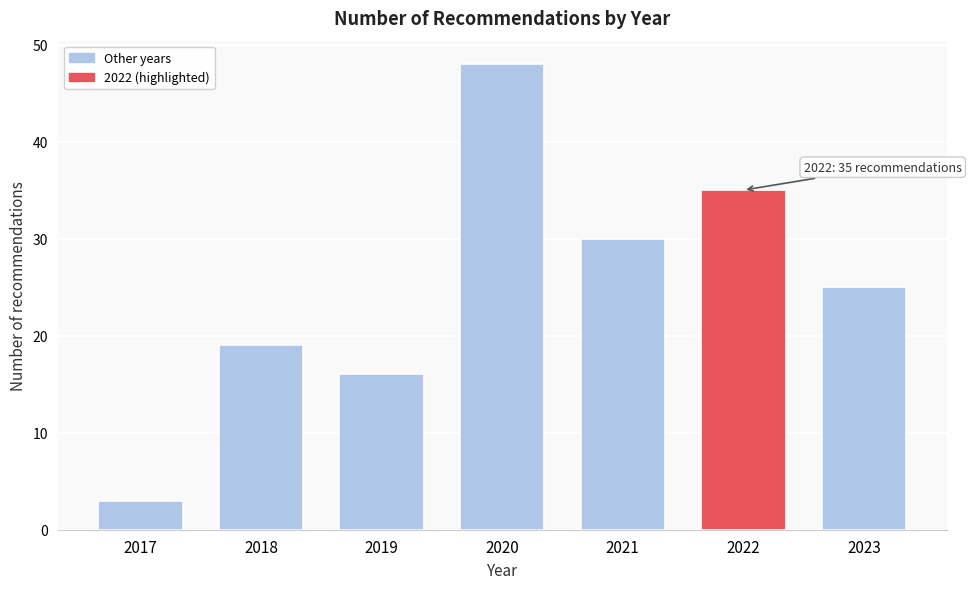

Reading right to left, what are all the values shown in this chart?

25	35	30	48	16	19	3